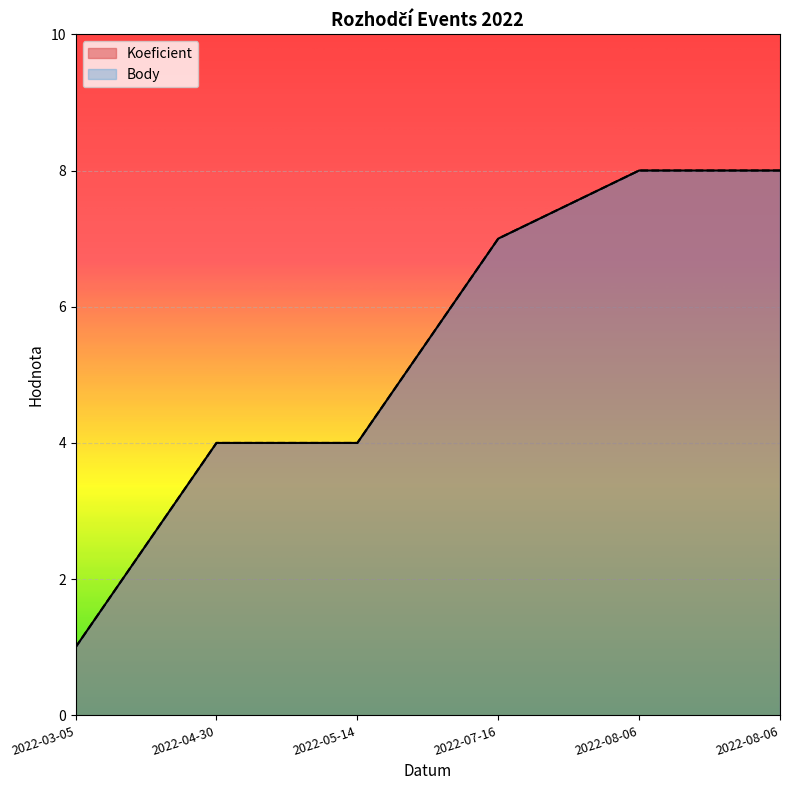

At which label does Koeficient first exceed 7?

2022-08-06